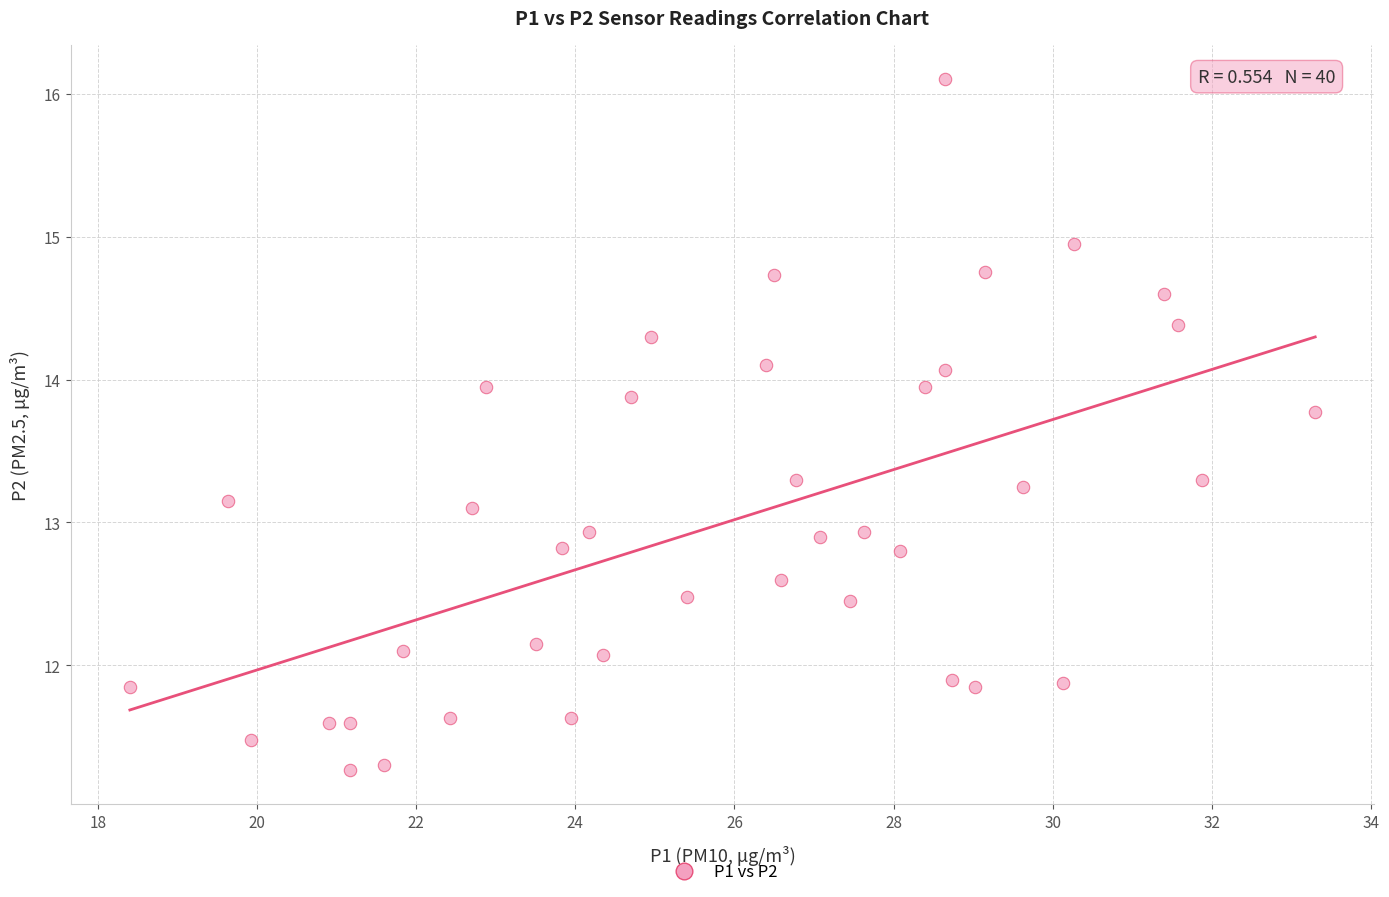

What is the range of X values (max minus min)?

14.9